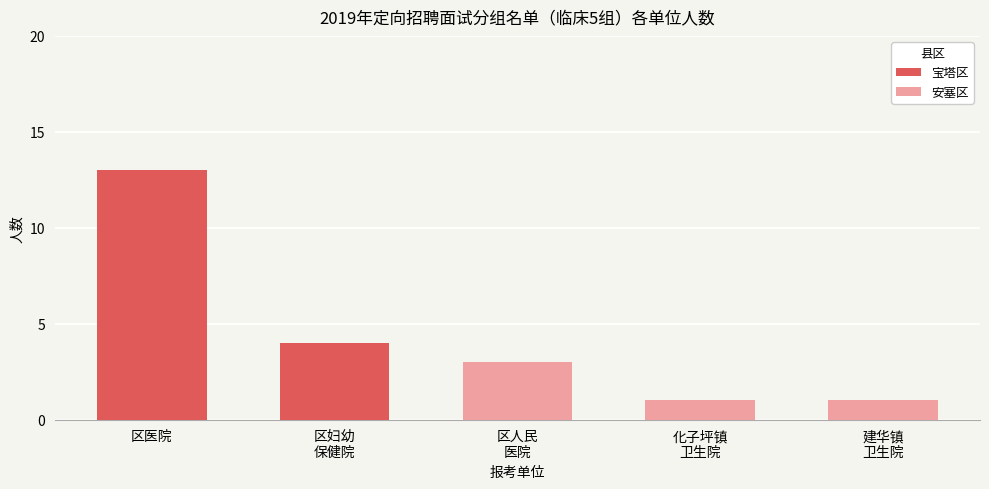

The 宝塔区 series shows 19 at 区医院. True or false?

False